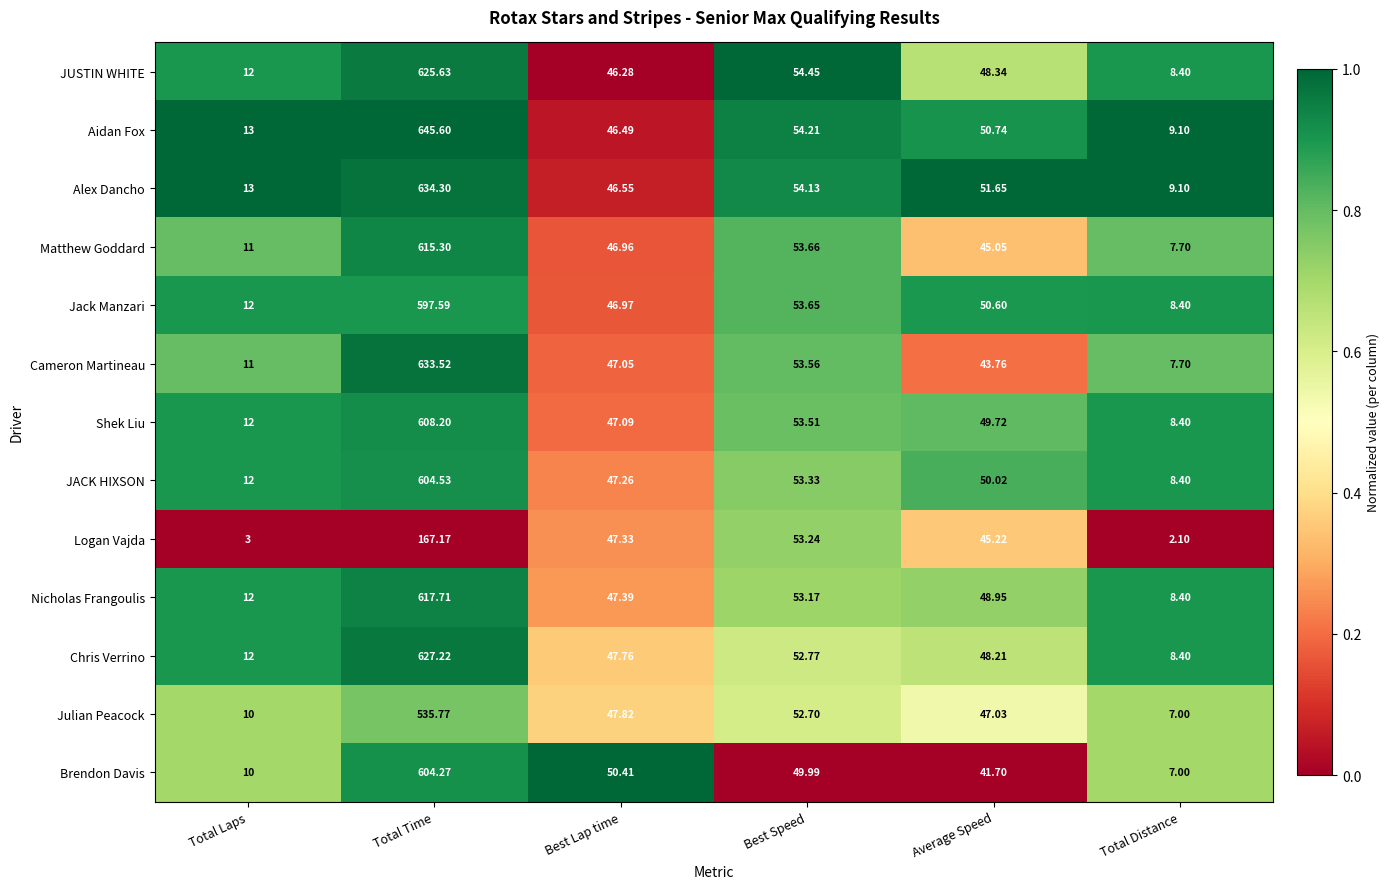

Count the number of categories in the chart.

6